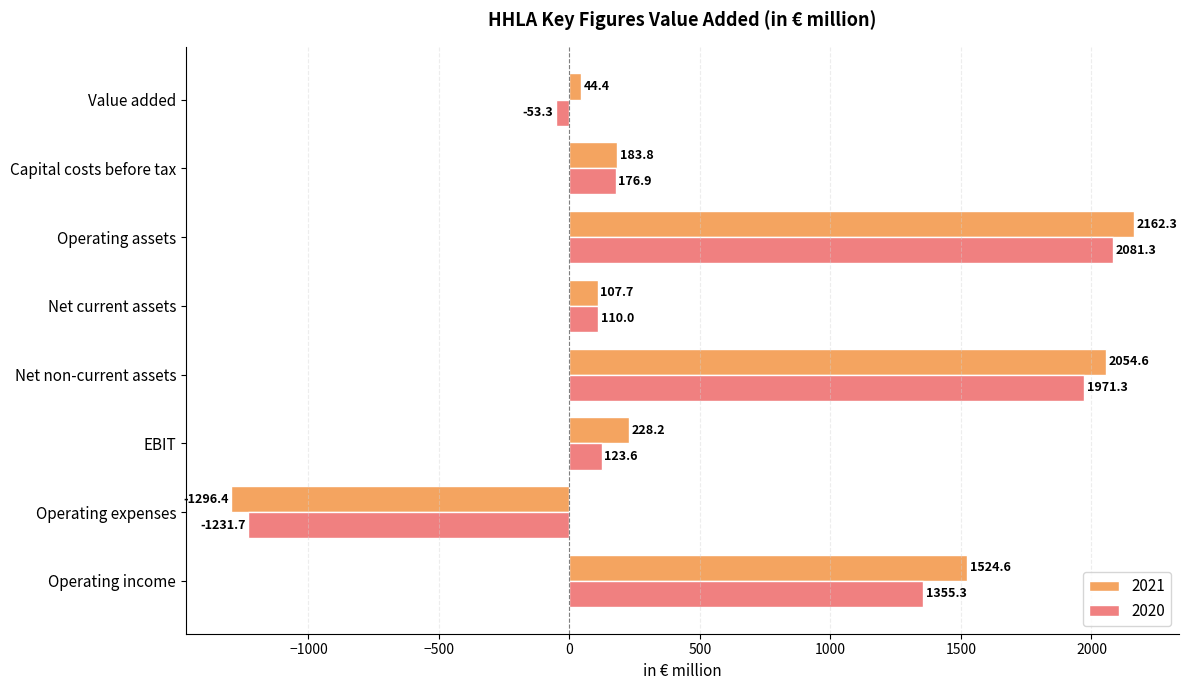

Is it true that 2020 equals 562.8 at Operating assets?

False